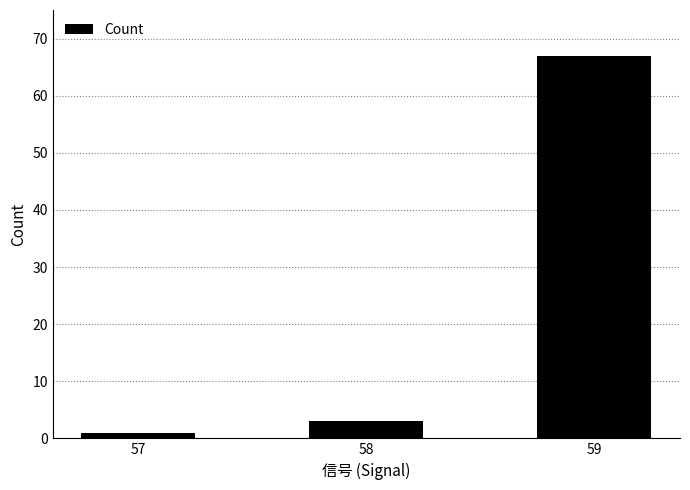

Rank the categories by value from highest to lowest.

59, 58, 57